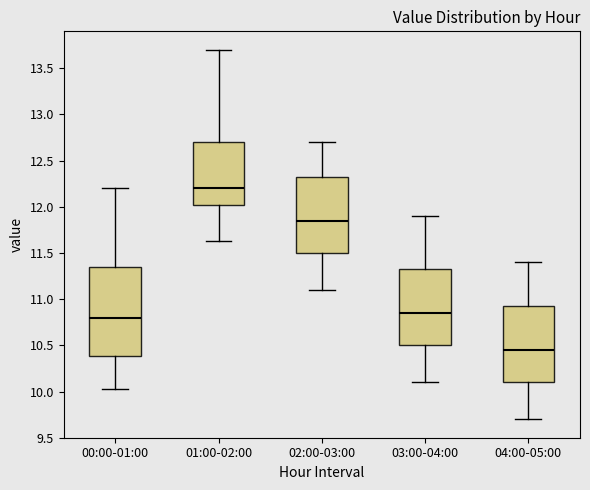

Where is the upper edge of the box for 02:00-03:00 on the y-axis? The values are not printed on the chart, so give them approximately, as read against the axis.

12.35